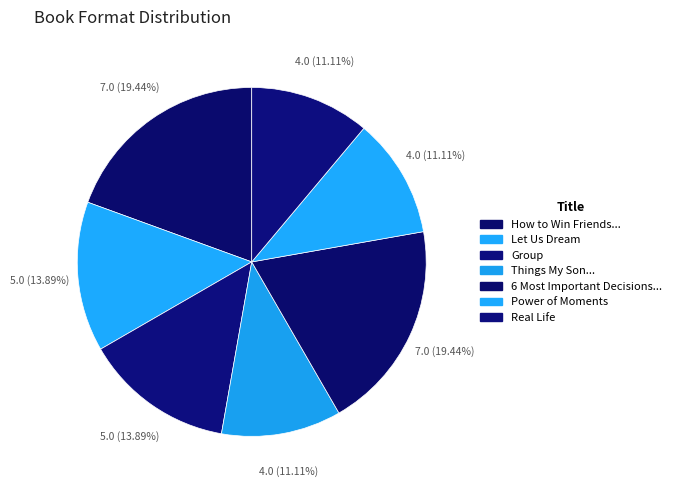

How many segments does this pie chart have?

7